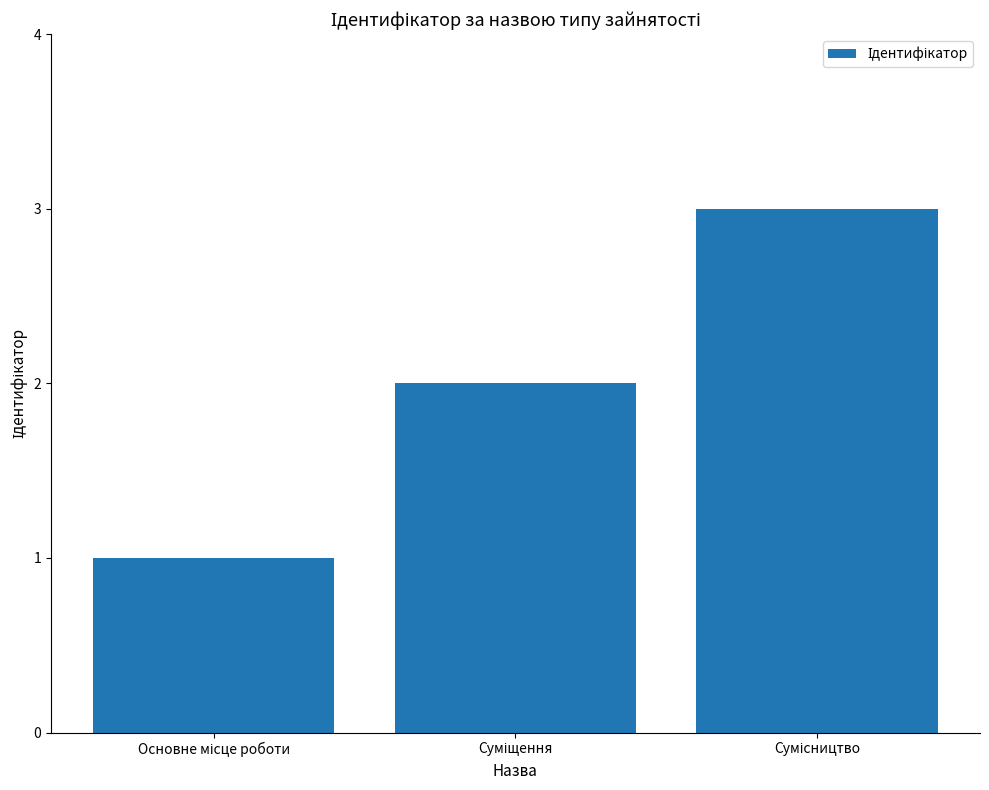

What is the maximum value shown in the chart?

3